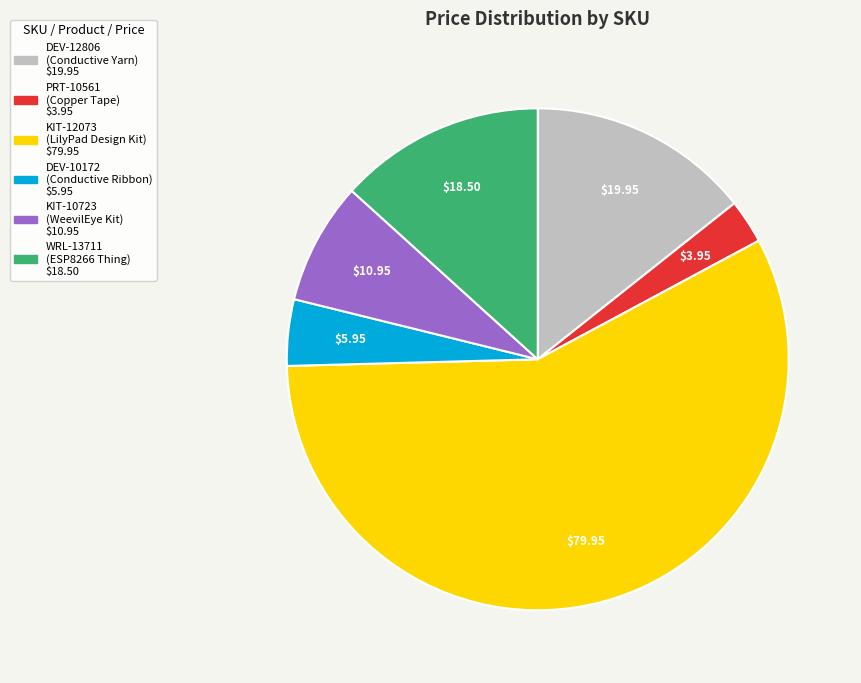

Is there any slice that represents more than half of the pie?

Yes